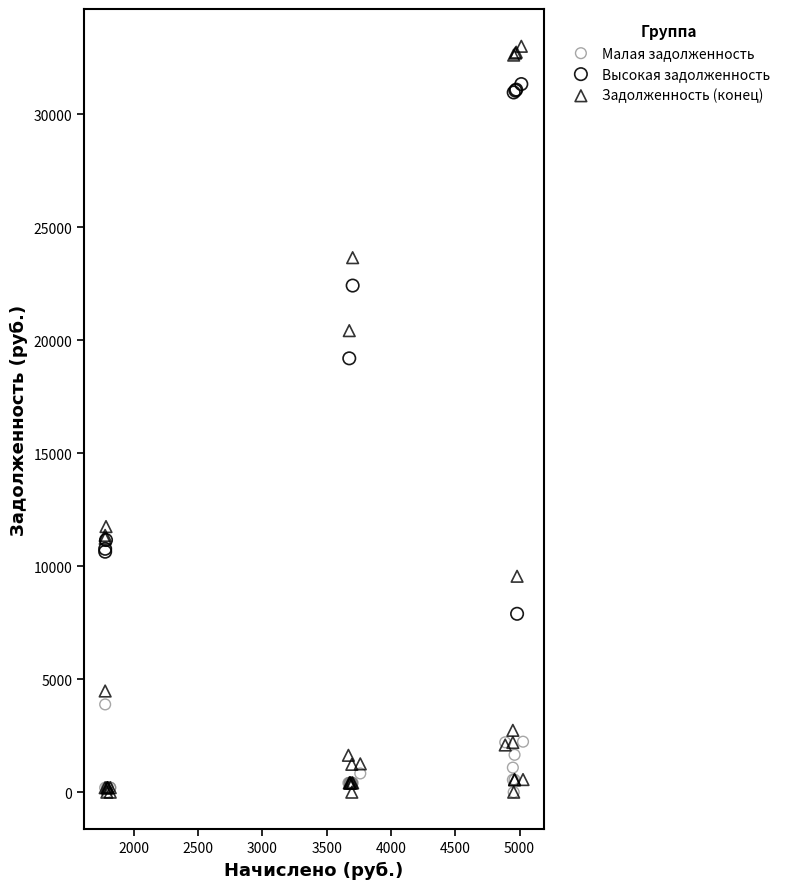

Which series reaches the maximum Y coordinate?

Задолженность (конец)